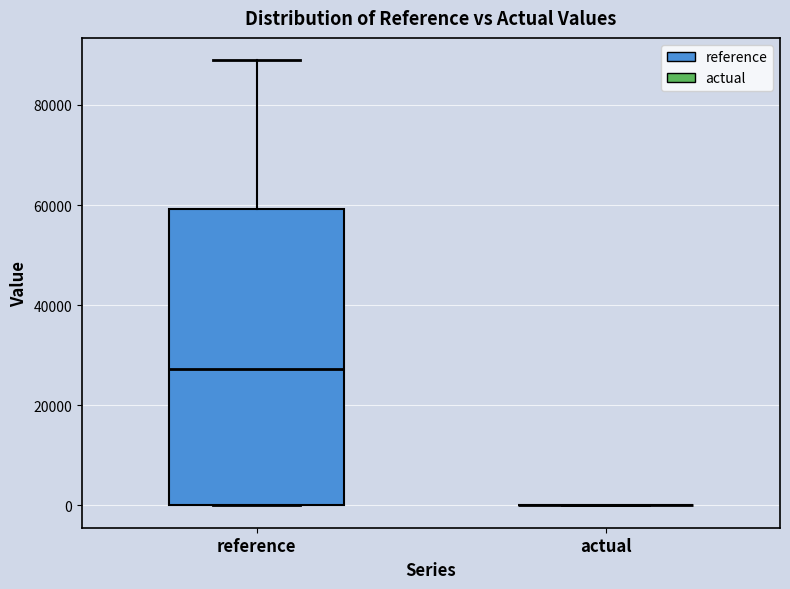

Which box is the tallest, from its lower edge to its upper edge?

reference